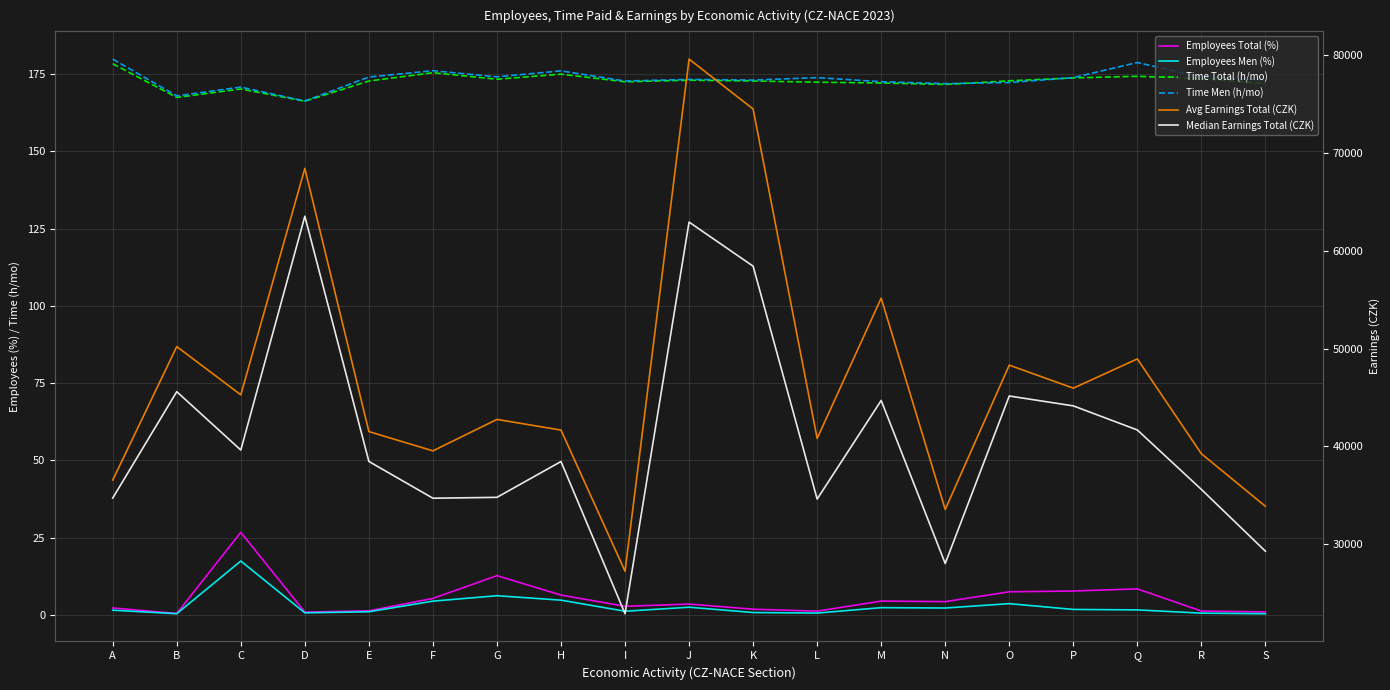

Reading left to right, what are all the values shown in this chart?

Employees Total (%): 2.2	0.5	26.7	0.9	1.3	5.3	12.7	6.4	2.8	3.5	1.8	1.2	4.5	4.3	7.5	7.7	8.4	1.2	1.0
Employees Men (%): 1.5	0.4	17.4	0.7	1.0	4.4	6.2	4.8	1.2	2.5	0.8	0.6	2.3	2.2	3.6	1.8	1.6	0.6	0.4
Time Total (h/mo): 178.4	167.5	170.2	166.3	172.8	175.5	173.4	175.0	172.5	173.1	172.8	172.4	172.2	171.7	172.9	173.8	174.3	173.5	172.0
Time Men (h/mo): 179.9	168.0	170.8	166.3	174.1	176.1	174.1	176.1	172.8	173.3	173.1	173.9	172.6	172.0	172.3	173.9	178.8	174.0	173.1
Avg Earnings Total (CZK): 36564.0	50196.0	45272.0	68383.0	41520.0	39550.0	42762.0	41671.0	27262.0	79545.0	74454.0	40817.0	55141.0	33564.0	48302.0	45953.0	48937.0	39255.0	33893.0
Median Earnings Total (CZK): 34732.0	45592.0	39633.0	63503.0	38470.0	34715.0	34806.0	38463.0	22924.0	62908.0	58404.0	34630.0	44697.0	28052.0	45151.0	44144.0	41683.0	35615.0	29308.0